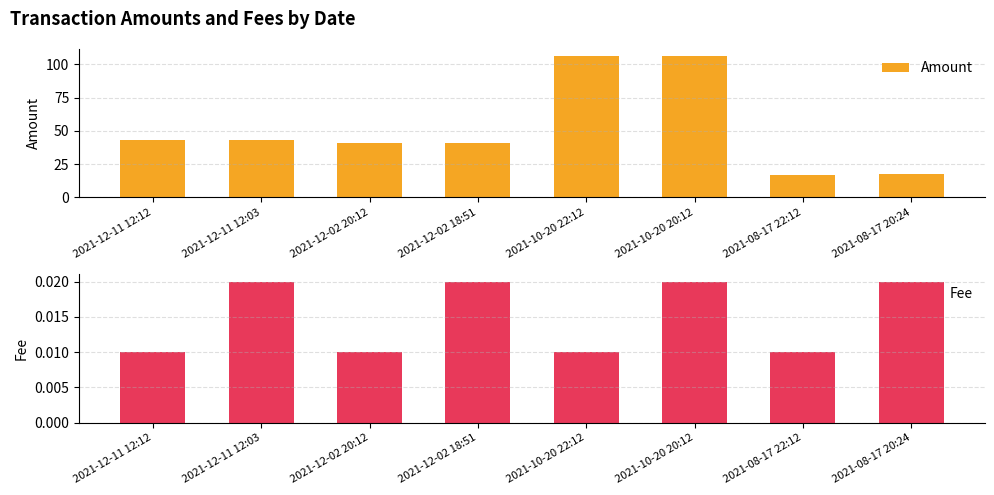

What position from the right is 2021-08-17 22:12?

2